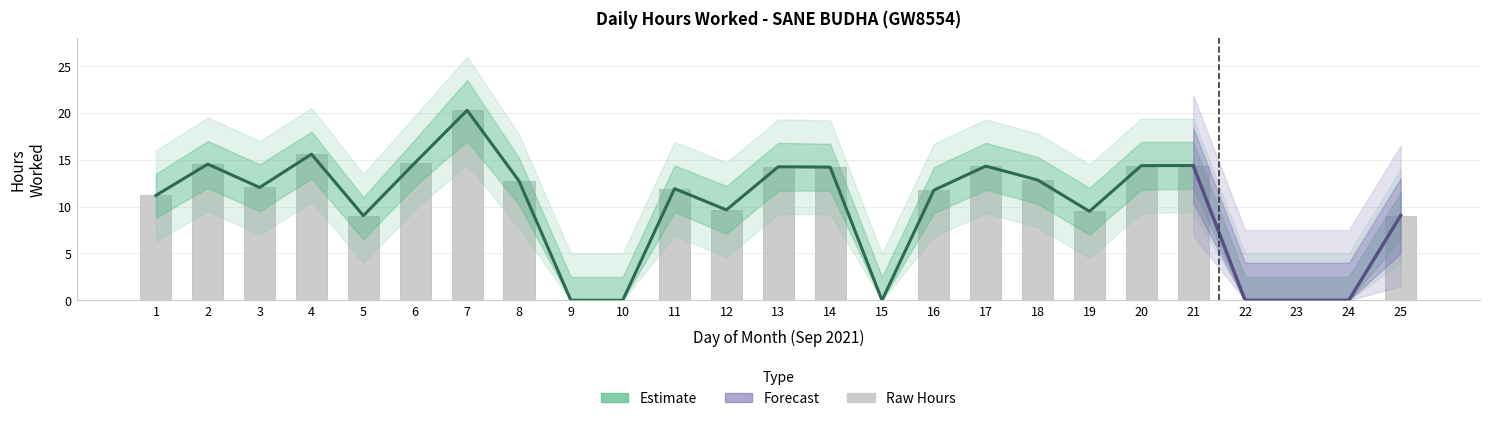

True or false: Upper Bound has a value of 3.0 at 20.

False